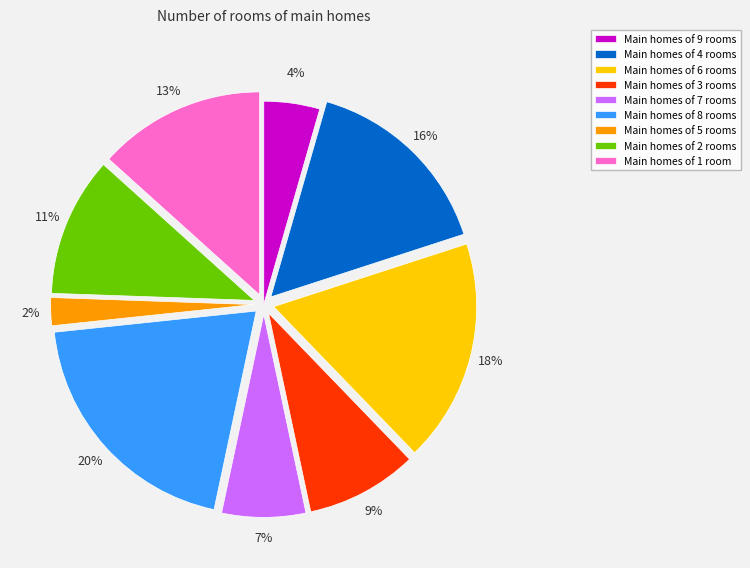

What percentage is the Main homes of 9 rooms slice, to the nearest percent?

4%